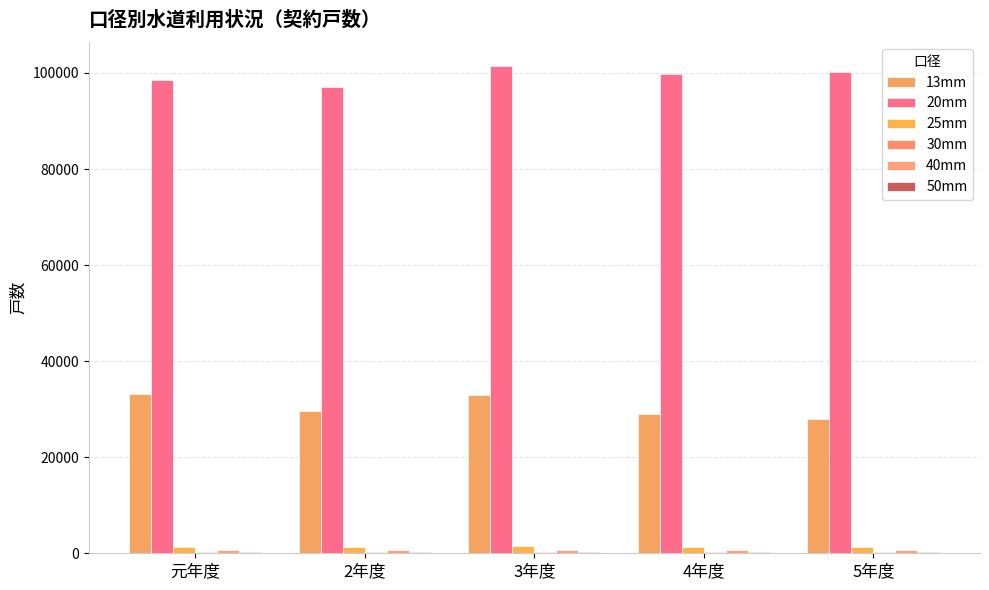

List the series in order of their peak value, highest first.

20mm, 13mm, 25mm, 40mm, 30mm, 50mm